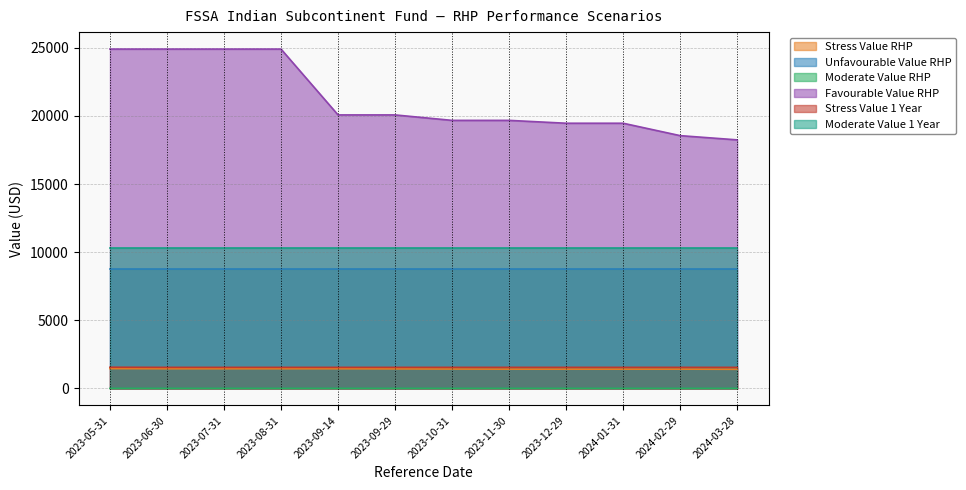

True or false: Moderate Value RHP has a value of 2.0 at 2024-02-29.

False